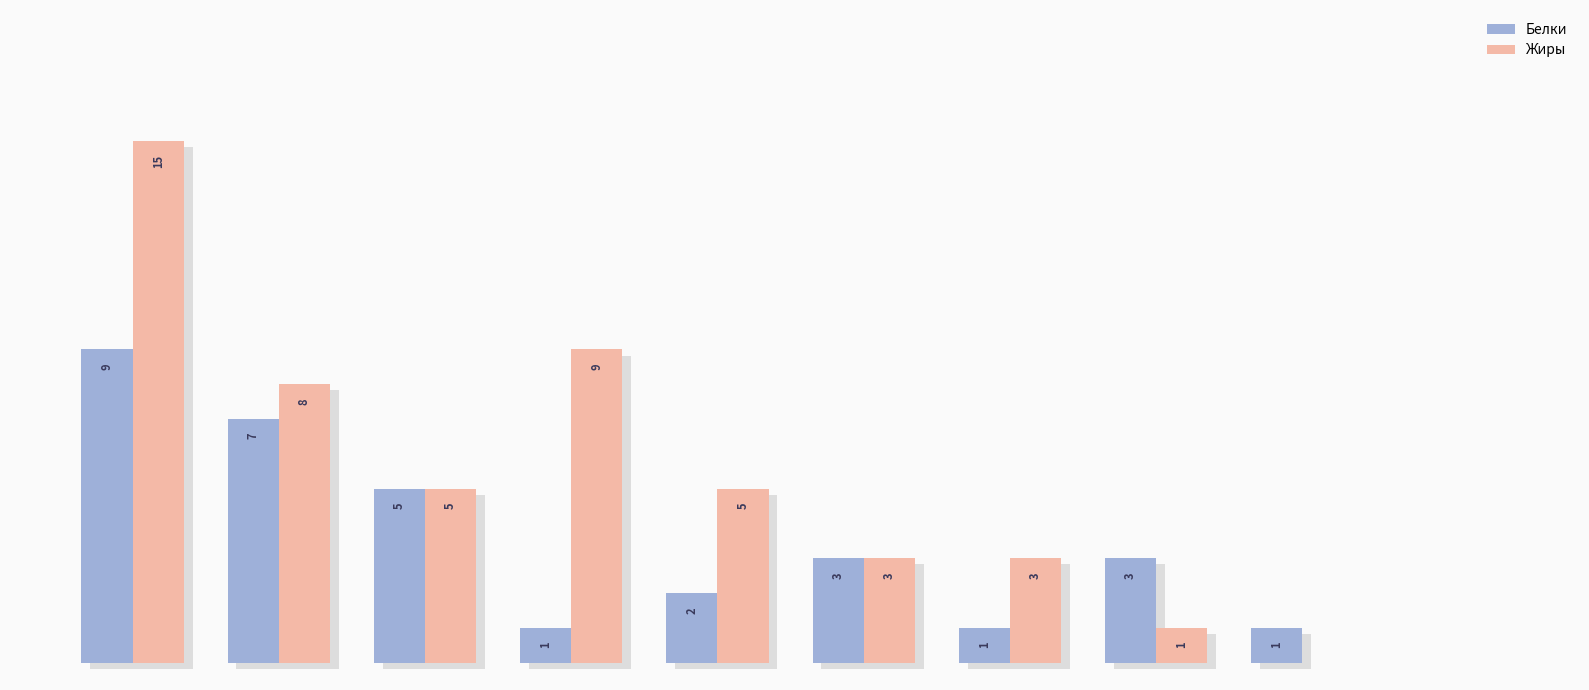

Is the value of Жиры at 1 greater than the value of Белки at 2?

Yes